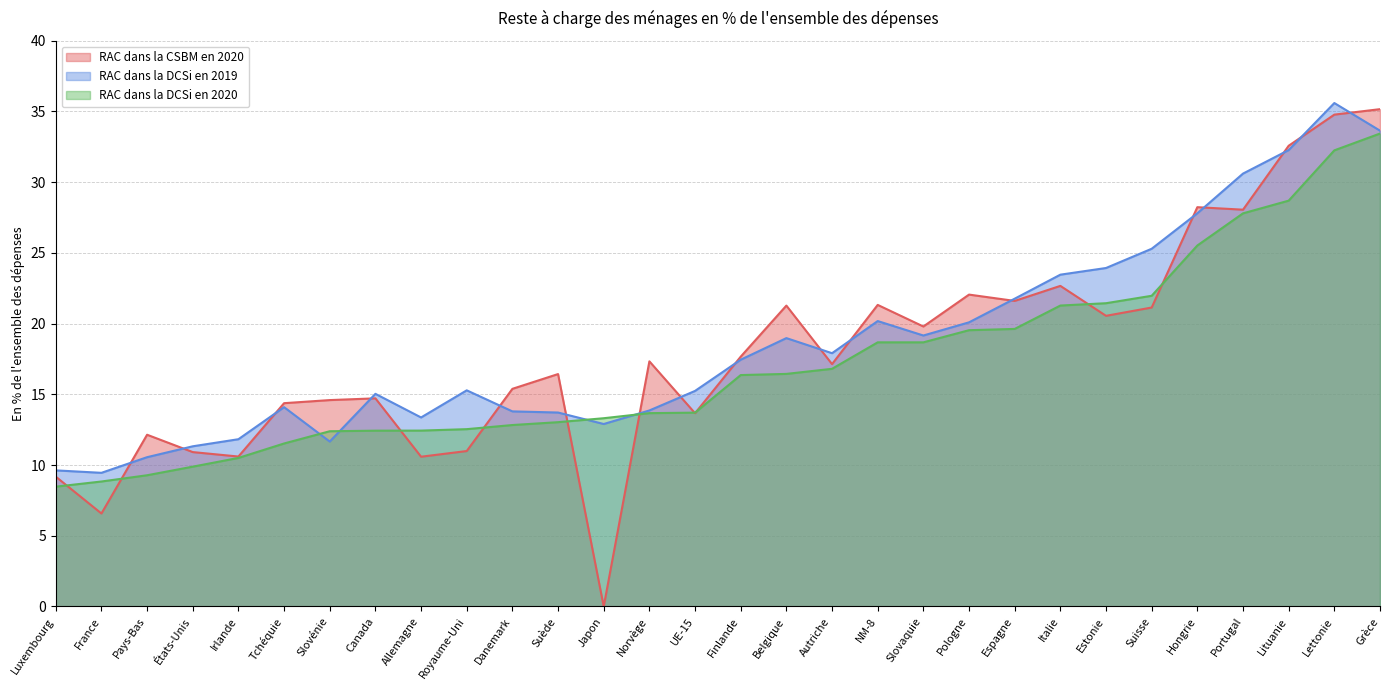

How many interior local peaks does the RAC dans la DCSi en 2019 series have?

6